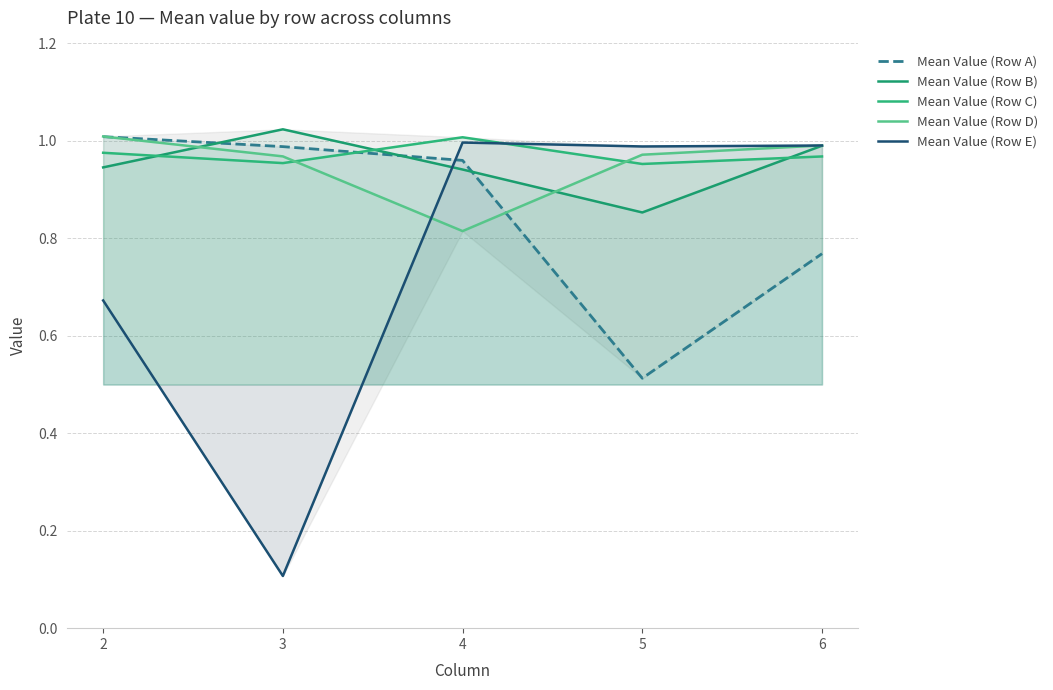

True or false: Mean Value (Row D) has more than 1 points higher than both neighbors.

False